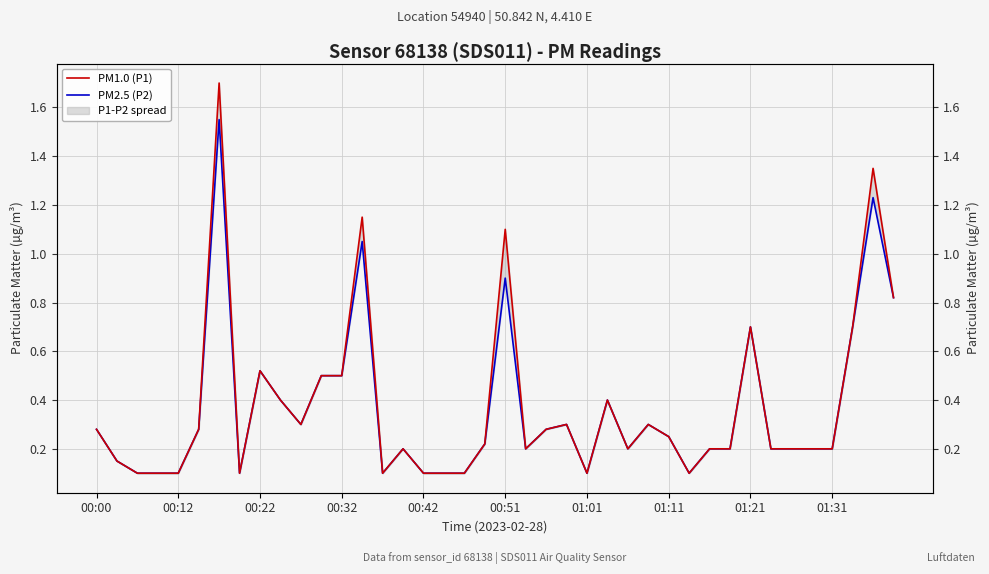

Between 30 and 00:42, which is larger?

30